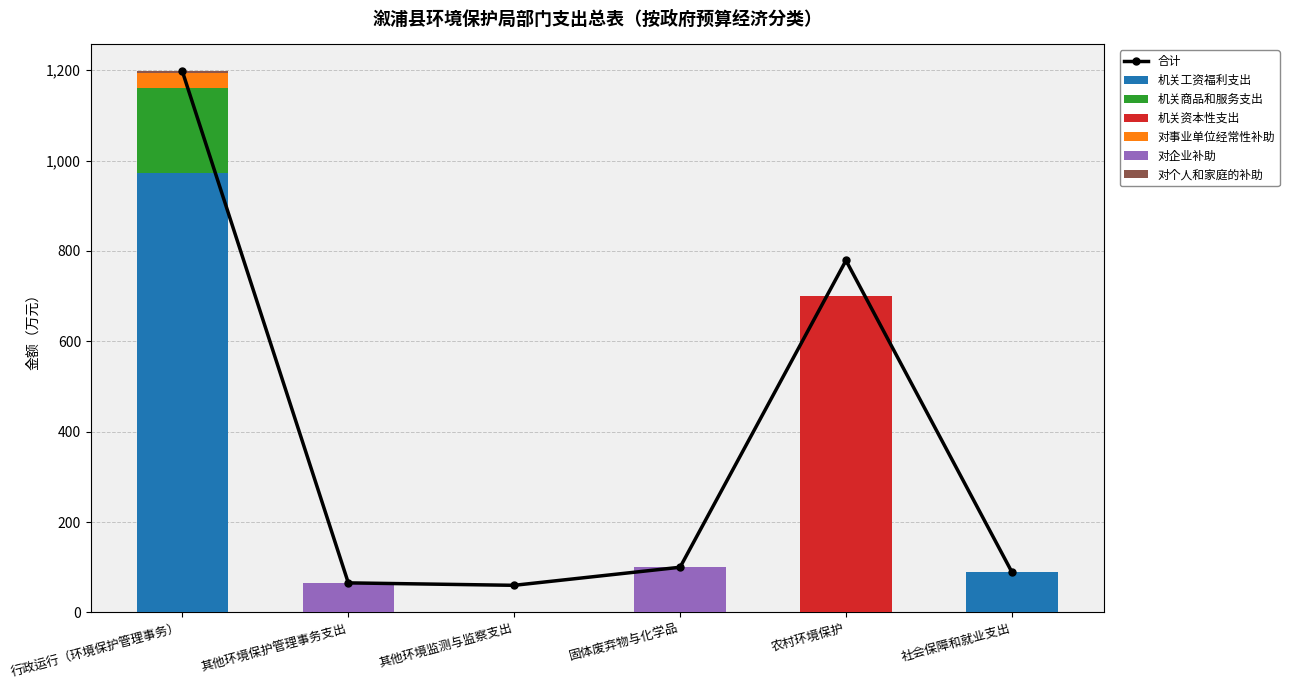

At 固体废弃物与化学品, list the series in order from largest to smallest.

对企业补助, 机关工资福利支出, 机关商品和服务支出, 机关资本性支出, 对事业单位经常性补助, 对个人和家庭的补助